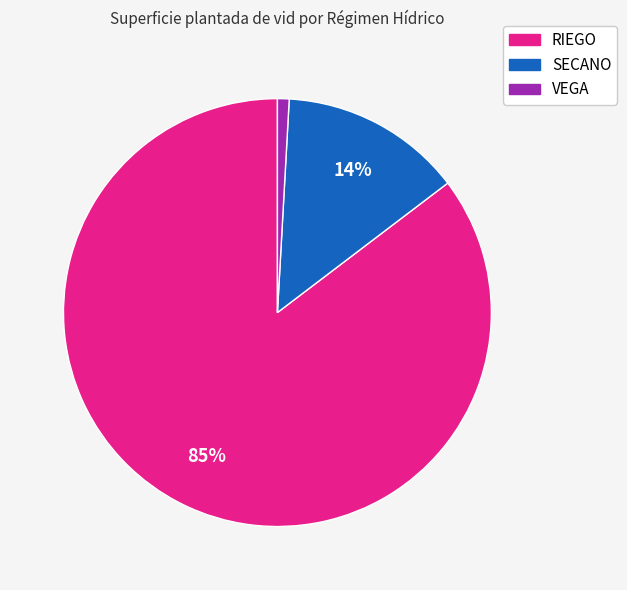

What is the ratio of the value at VEGA to the value at SECANO?

0.1